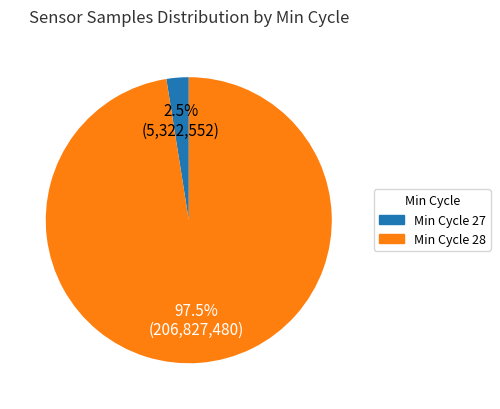

Which has a higher value, Min Cycle 27 or Min Cycle 28?

Min Cycle 28